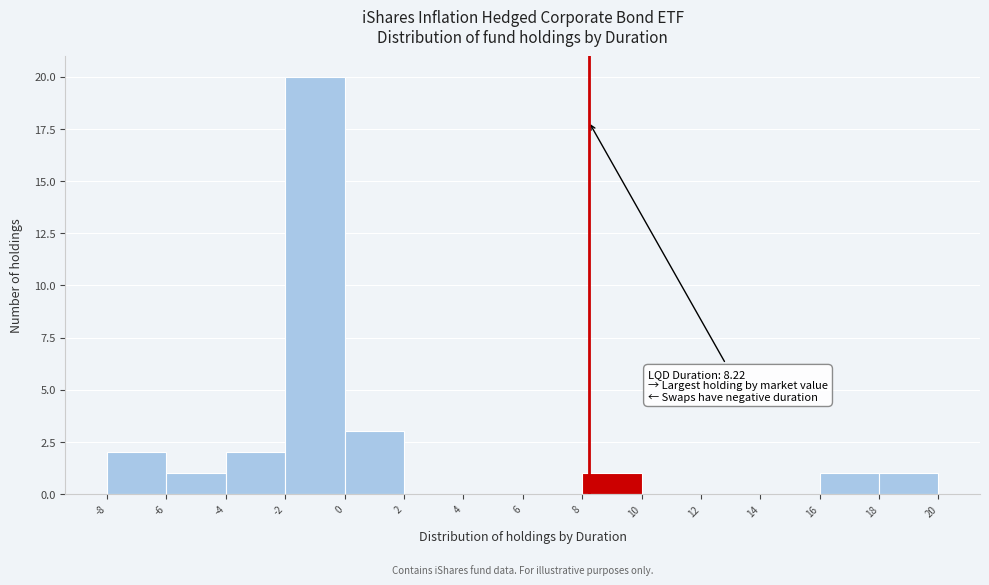

Over which range of the x-axis is the bar tallest?

-2 to 0